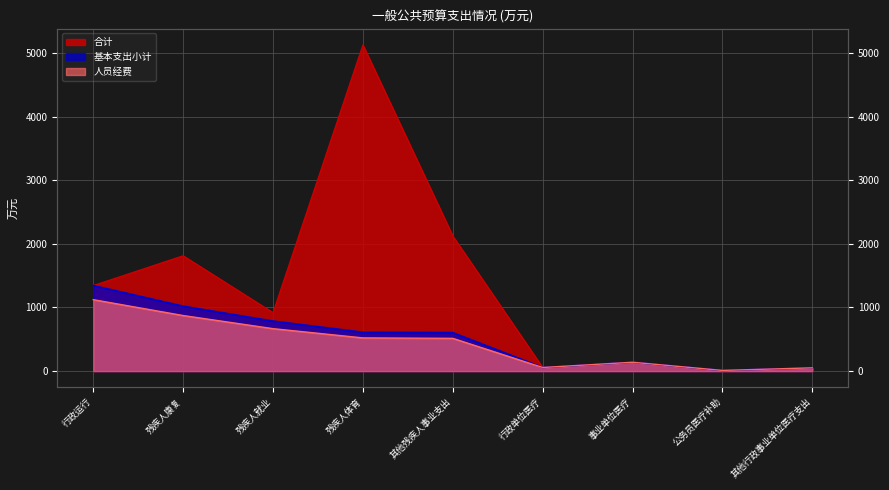

Which series has the largest total across all categories?

合计